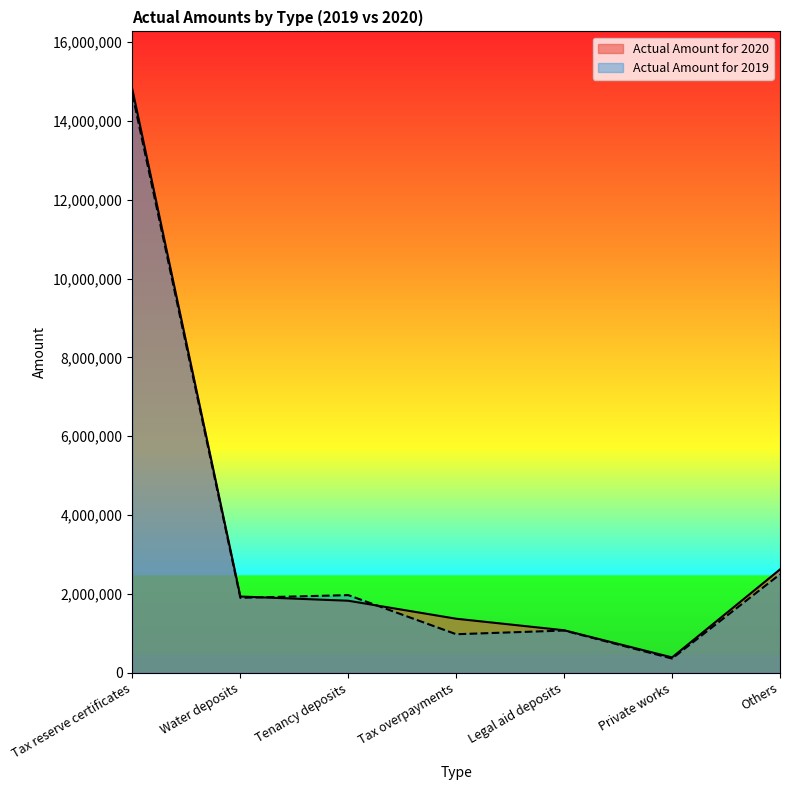

What is the sum of the Actual Amount for 2019 values at Legal aid deposits and Others?

3560184